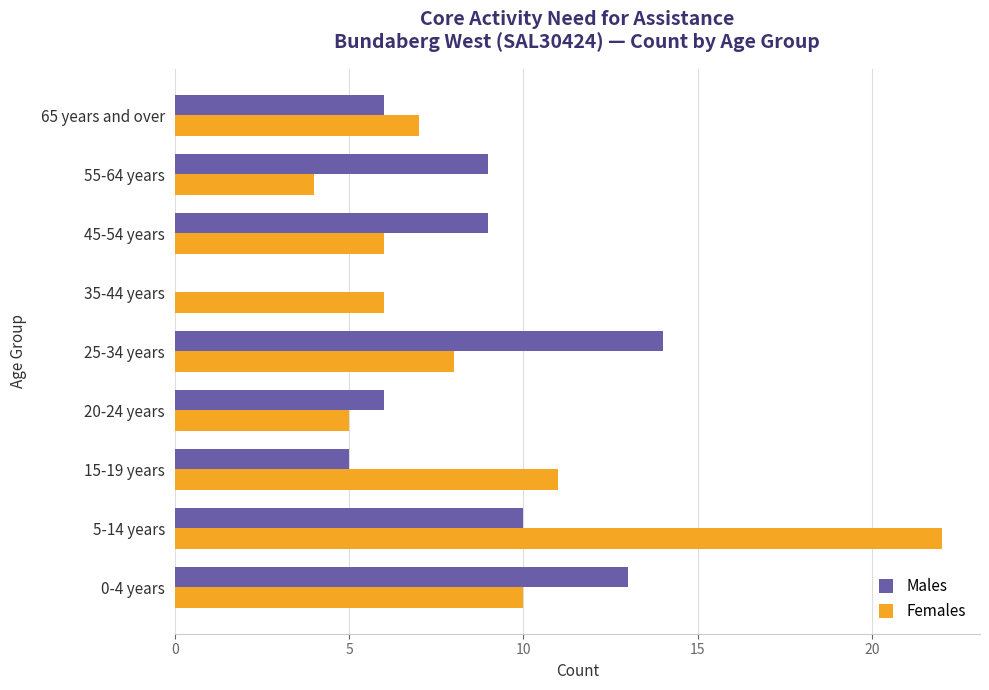

What is the maximum value for Males?

14